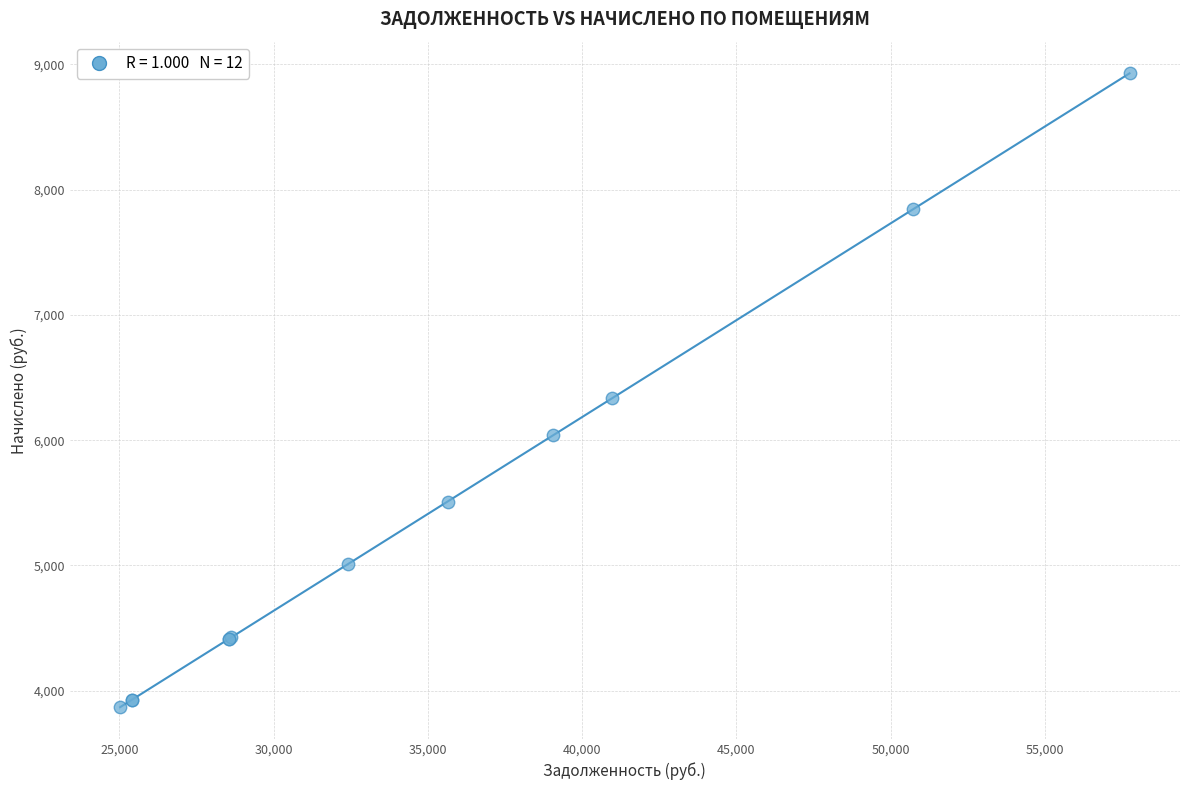

What Y value in the scatter plot is closest to 6398?

6336.0